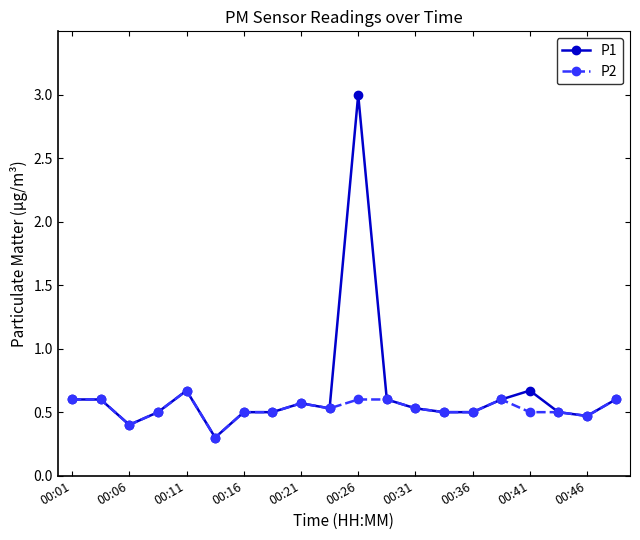

What are all the series names shown in the legend?

P1, P2